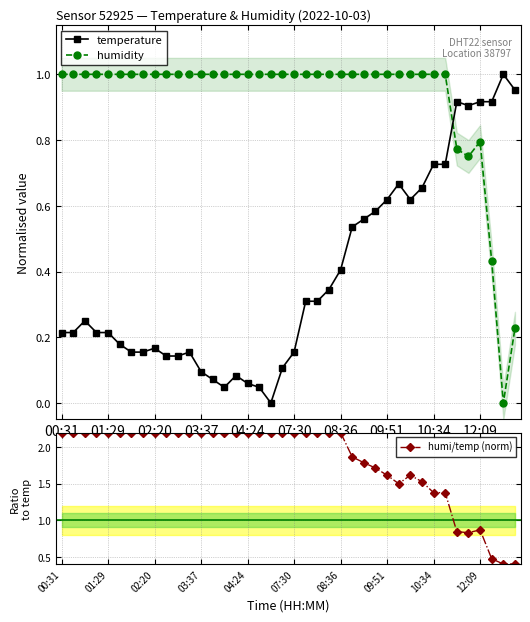

Rank the series by their maximum value, from highest to lowest.

humi/temp (norm), temperature, humidity